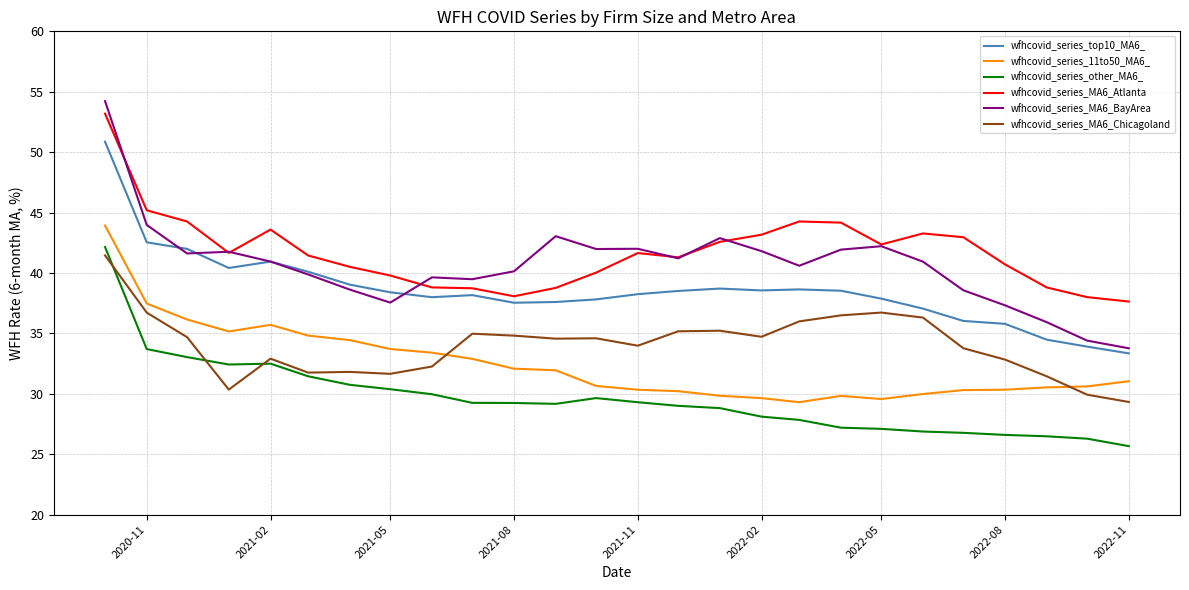

What is the difference between the second highest and minimum values in the wfhcovid_series_MA6_BayArea series?

10.2